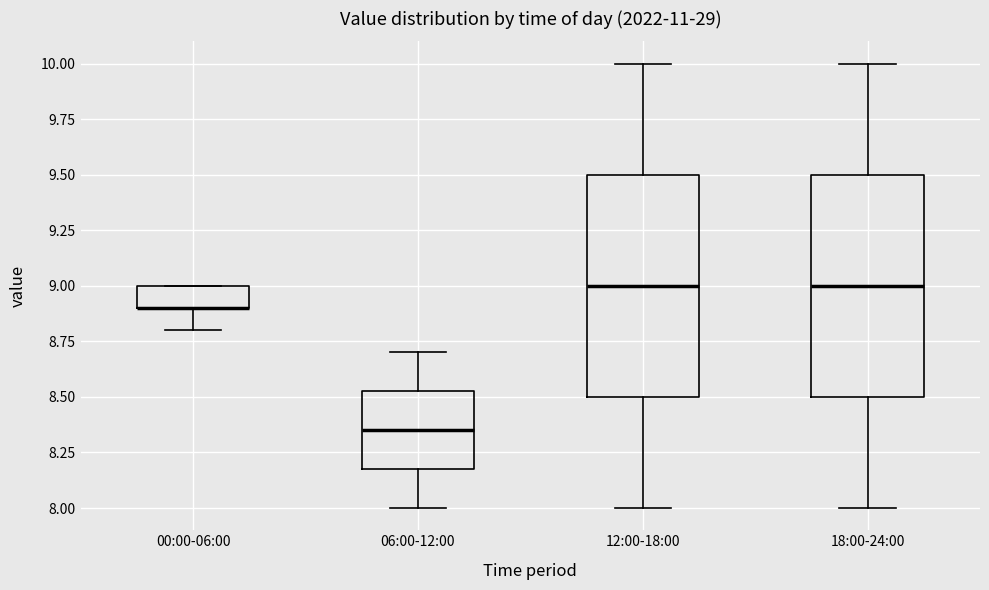

Reading left to right, read every box against the y-axis: the position of its median line, the range the box covers, and the ends of its whiskers. The values are not printed on the chart, so give them approximately, as read against the axis.

00:00-06:00: median 8.90 (drawn on the box's lower edge), box 8.90 to 9.00, whiskers 8.80 to 9.00
06:00-12:00: median 8.35, box 8.20 to 8.55, whiskers 8.00 to 8.70
12:00-18:00: median 9.00, box 8.50 to 9.50, whiskers 8.00 to 10.00
18:00-24:00: median 9.00, box 8.50 to 9.50, whiskers 8.00 to 10.00